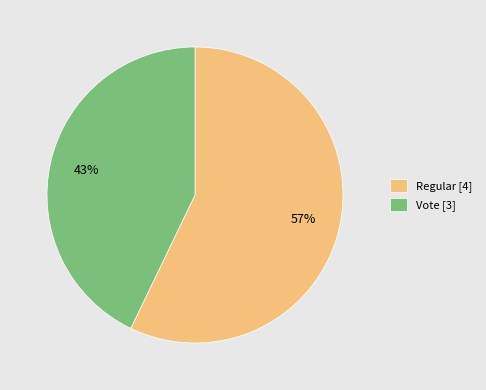

Approximately how many times larger is the value at Regular [4] compared to Vote [3]?

1.3